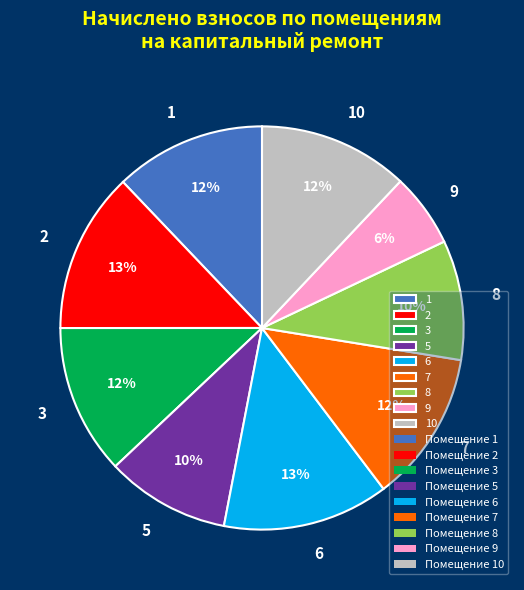

Is the sum of 6 and 9 greater than half?

No